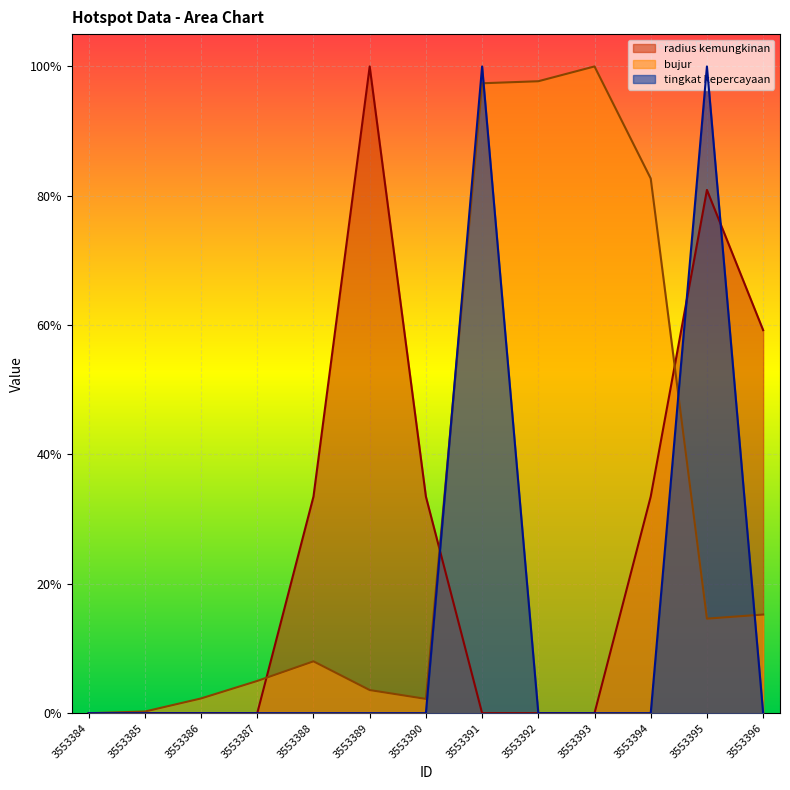

After their last crossing, which series has the higher values: bujur or tingkat kepercayaan?

bujur